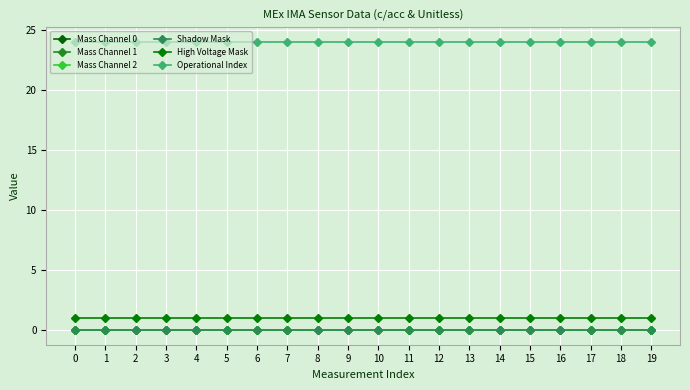

Which series has the largest range (max minus min)?

Mass Channel 0